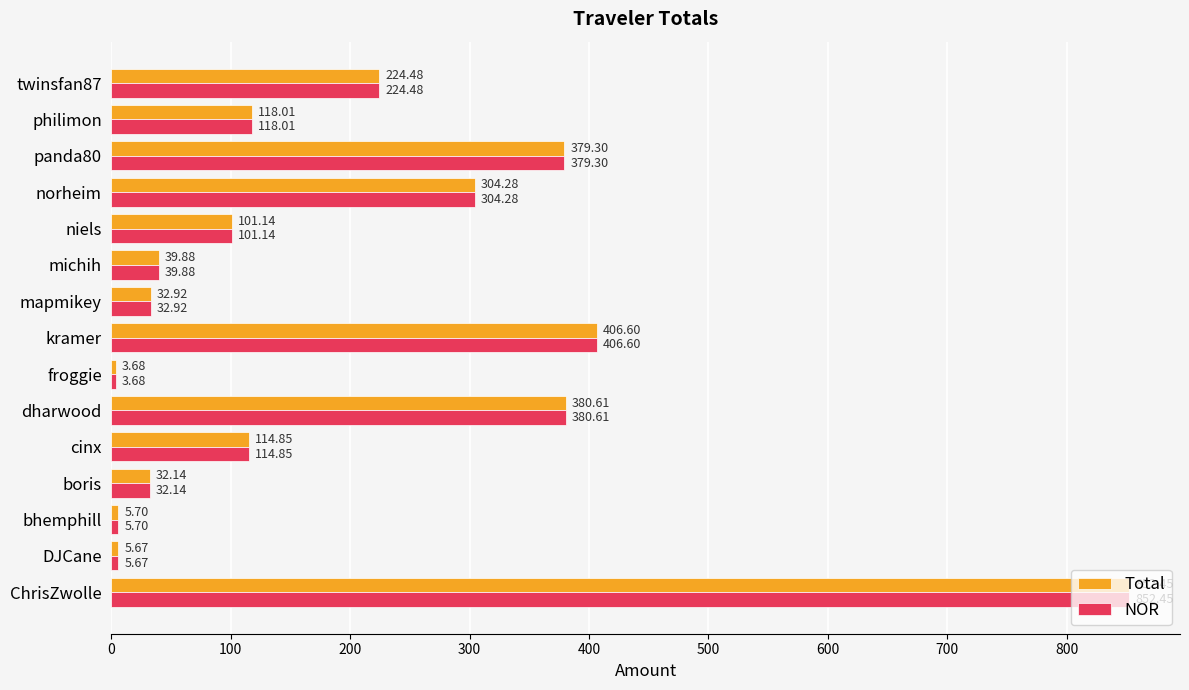

At which label is NOR closest to 428?

kramer